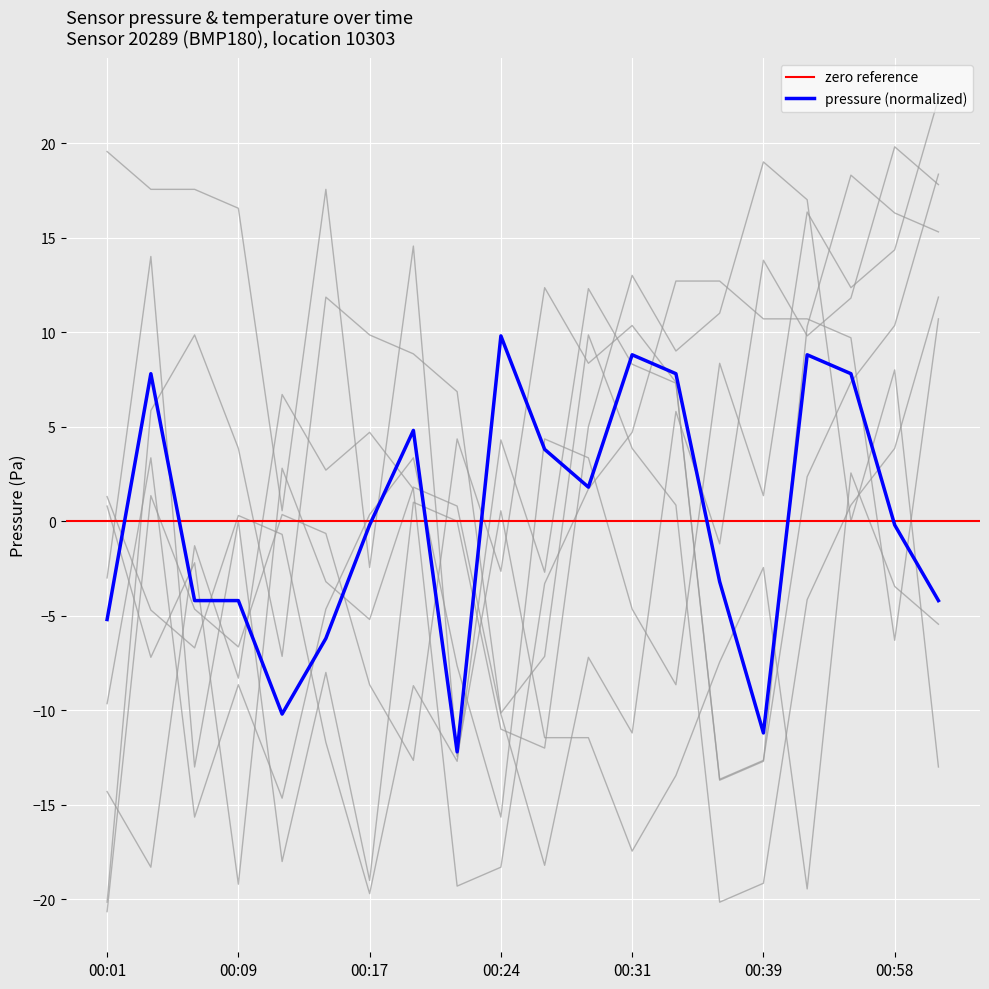

How many categories are shown in the chart?

20